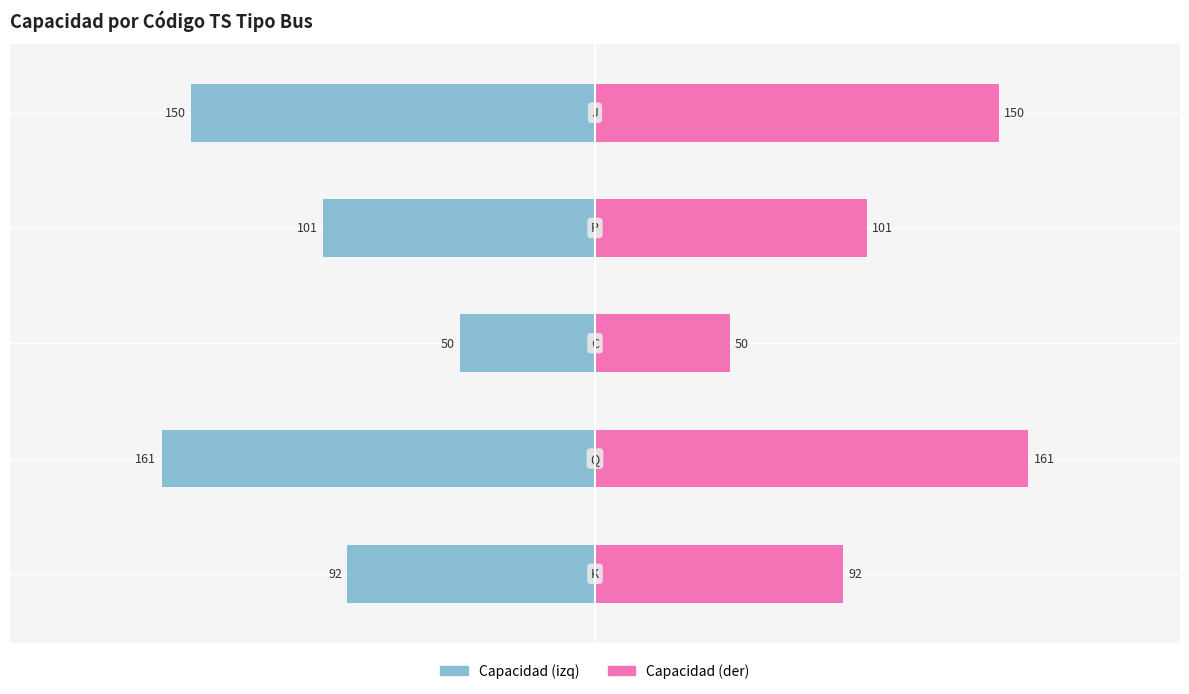

What are all the series names shown in the legend?

Capacidad (izq), Capacidad (der)